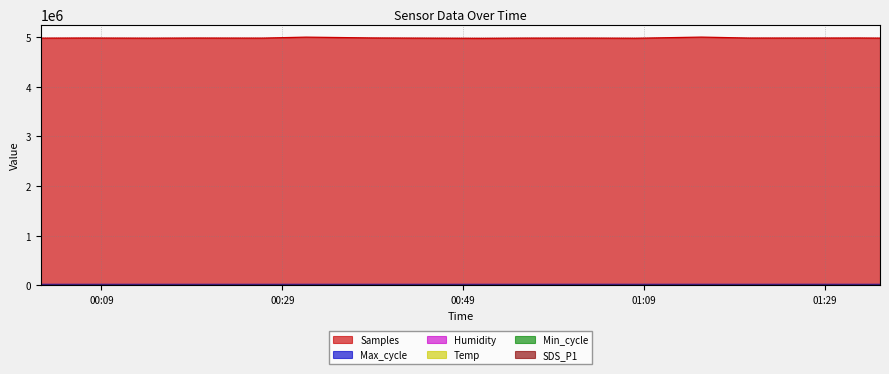

At which category does SDS_P1 reach its first local valley?

2023/11/09 00:38:56